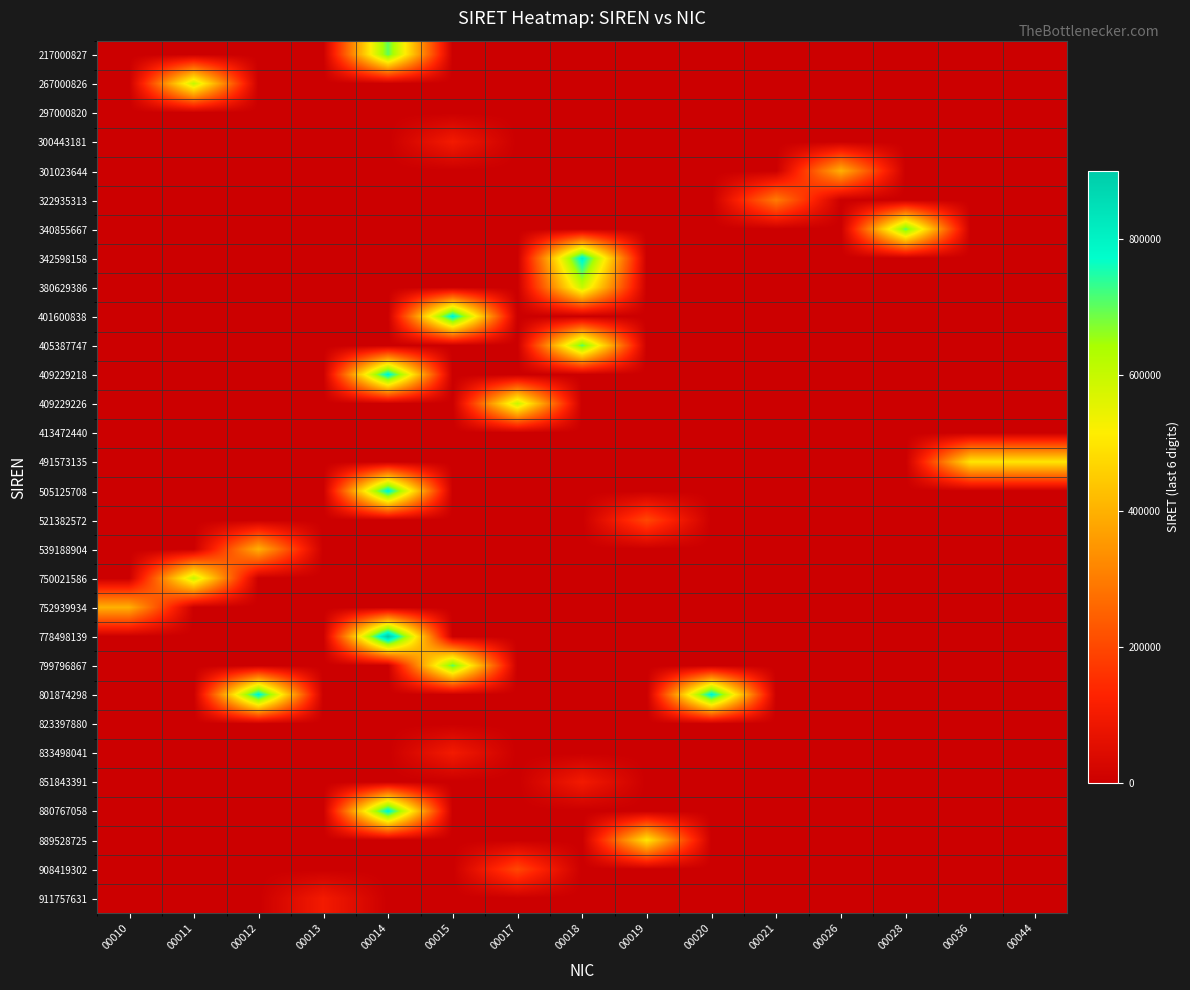

How many distinct data groups are displayed?

30